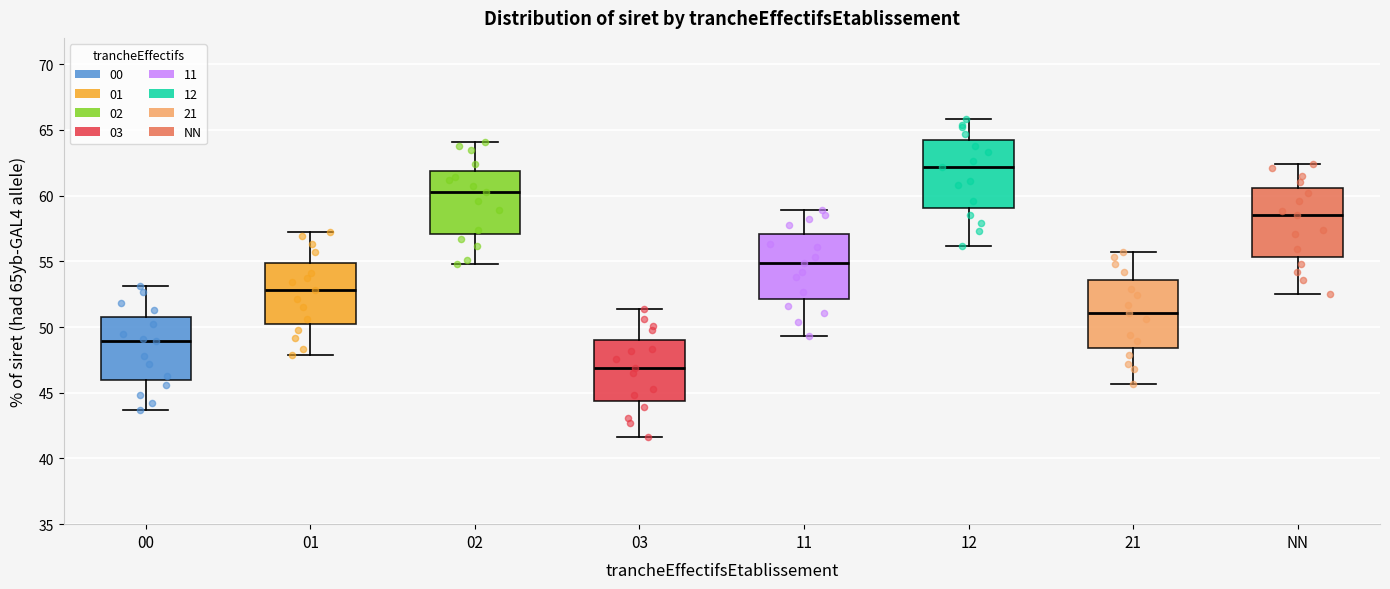

Where does the upper whisker of the box for 03 end on the y-axis? The values are not printed on the chart, so give them approximately, as read against the axis.

51.5